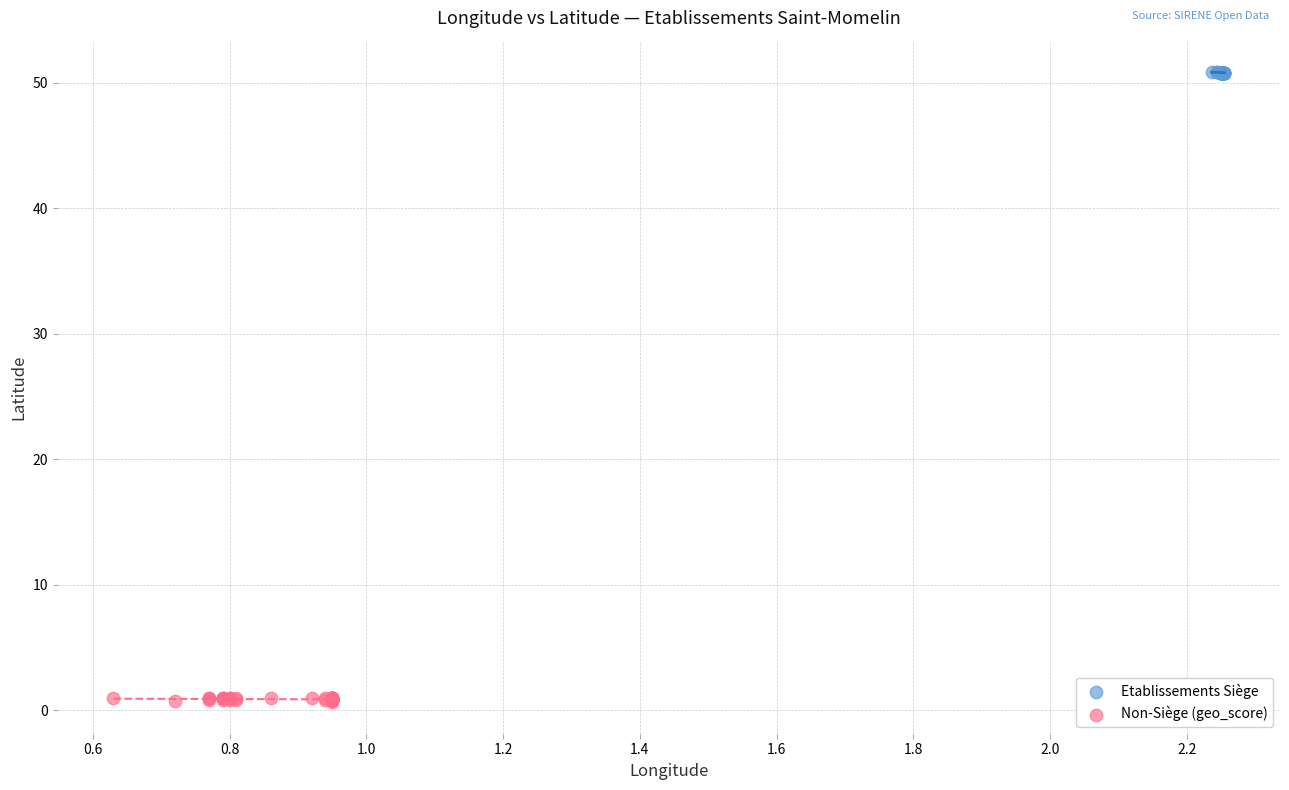

Which series reaches the maximum Y coordinate?

Etablissements Siège